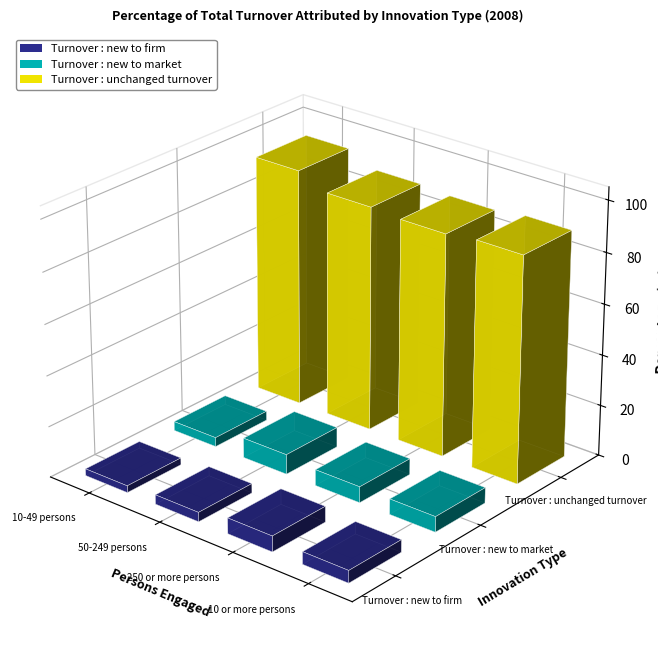

At which category does the chart reach its minimum across all series?

10-49 persons